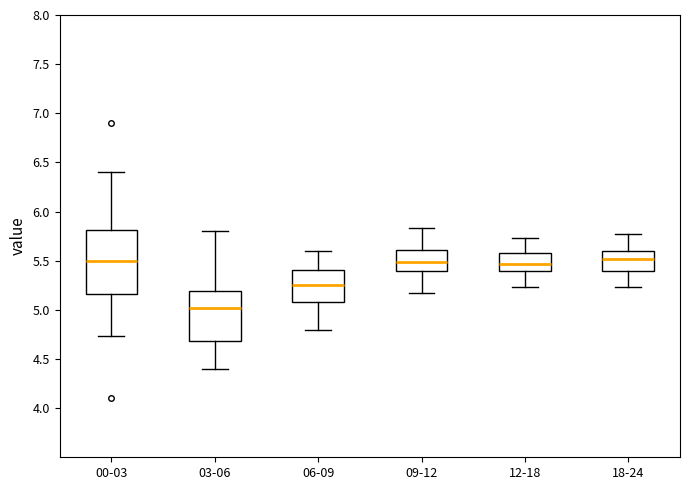

Which box has the lowest median line?

03-06